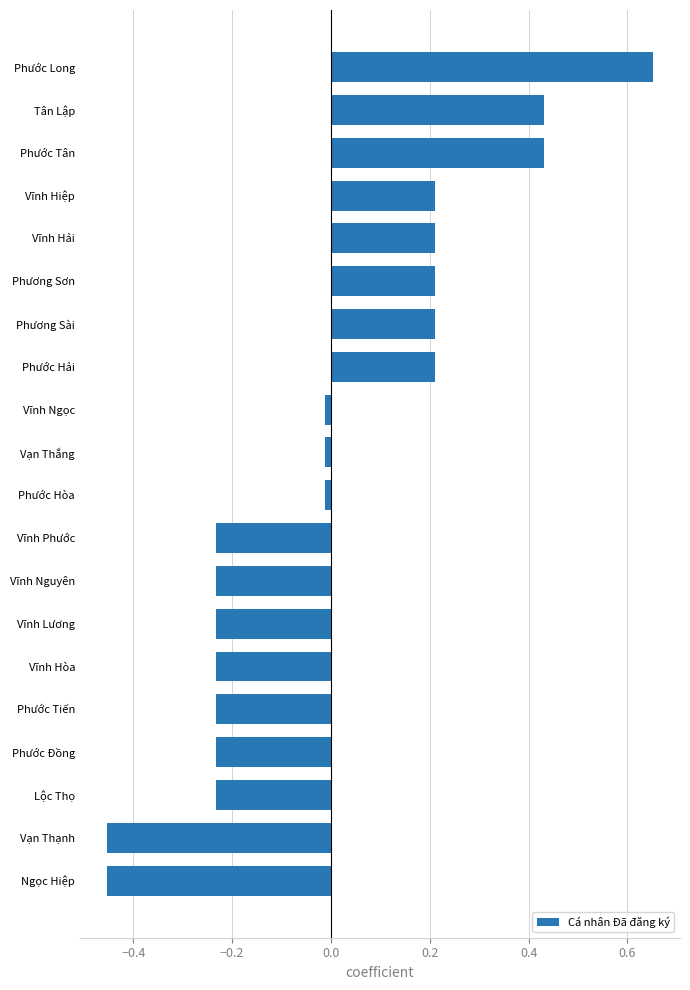

True or false: the data shows 0.2 at Phương Sài.

True